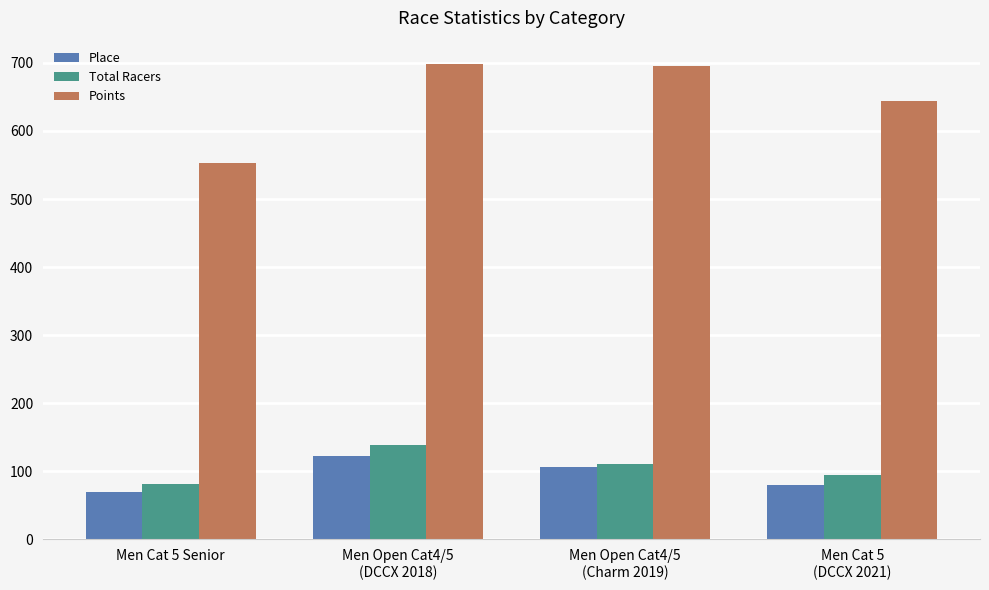

At which label does Total Racers reach its minimum?

Men Cat 5 Senior